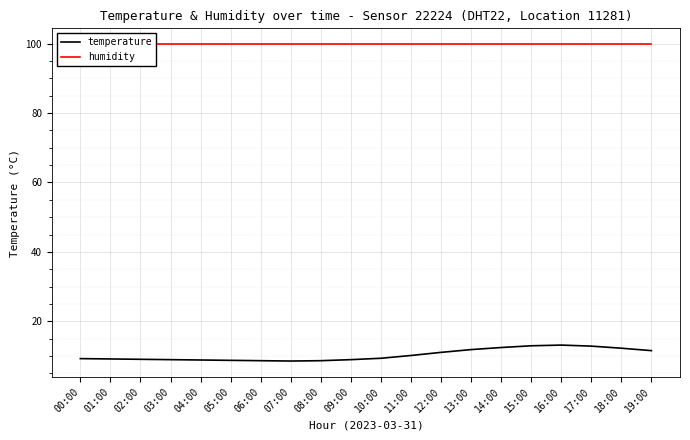

What is the label of the 2nd point from the left?

01:00